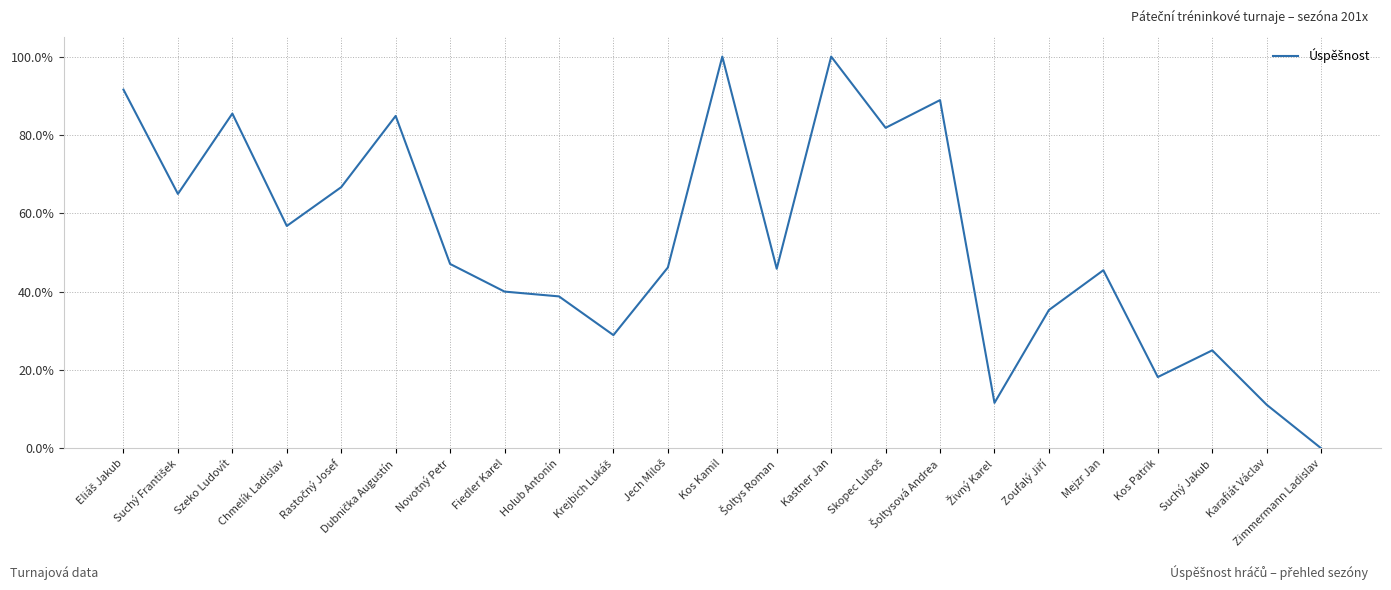

What is the difference between the maximum and minimum values?

100.0